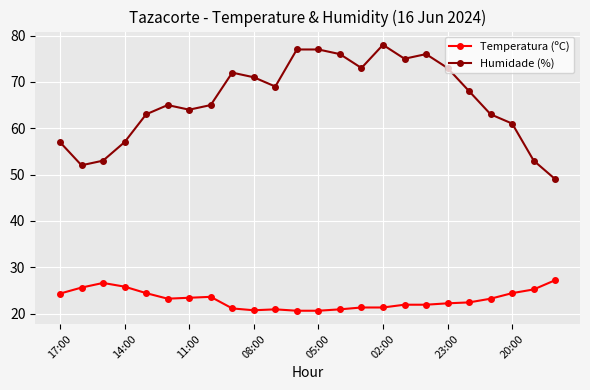

Which series has the widest spread of values?

Humidade (%)